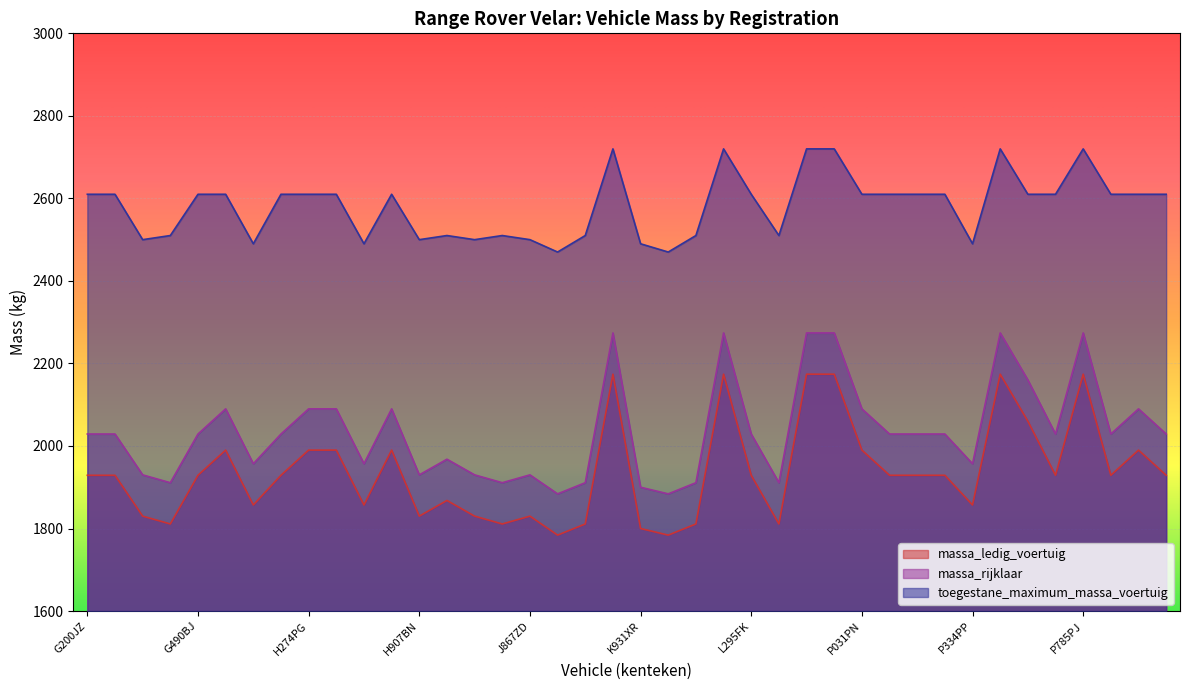

What is the value of the massa_ledig_voertuig point at the 17th from the left?

1830